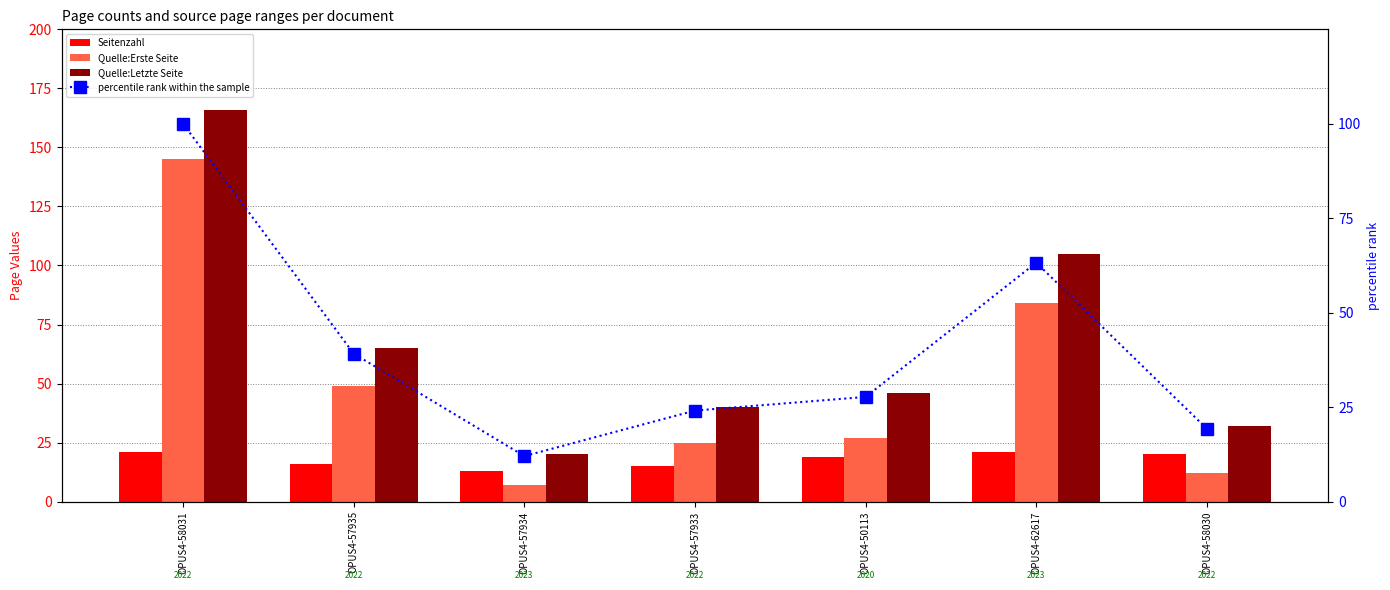

What is the lowest value of the Seitenzahl series?

13.0